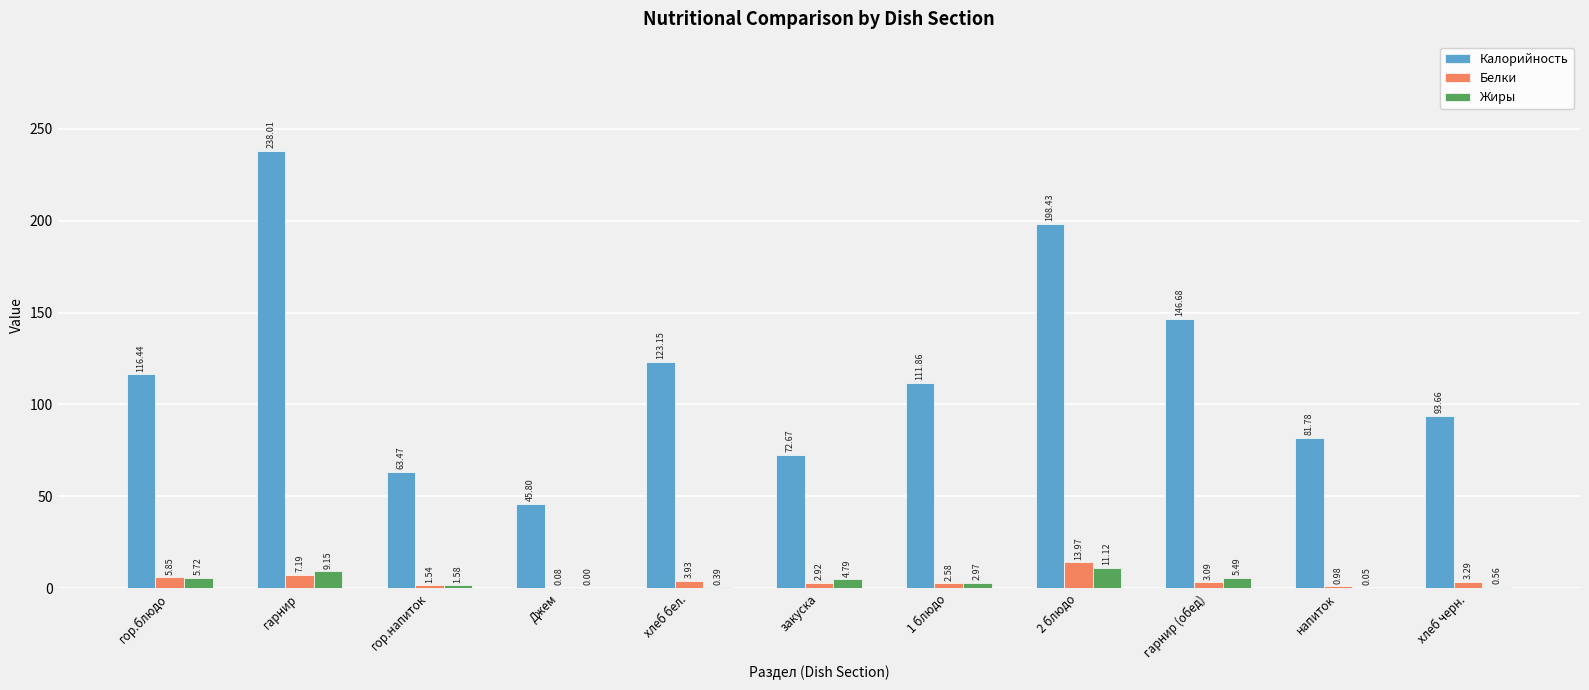

Which label corresponds to the largest value in the chart?

гарнир